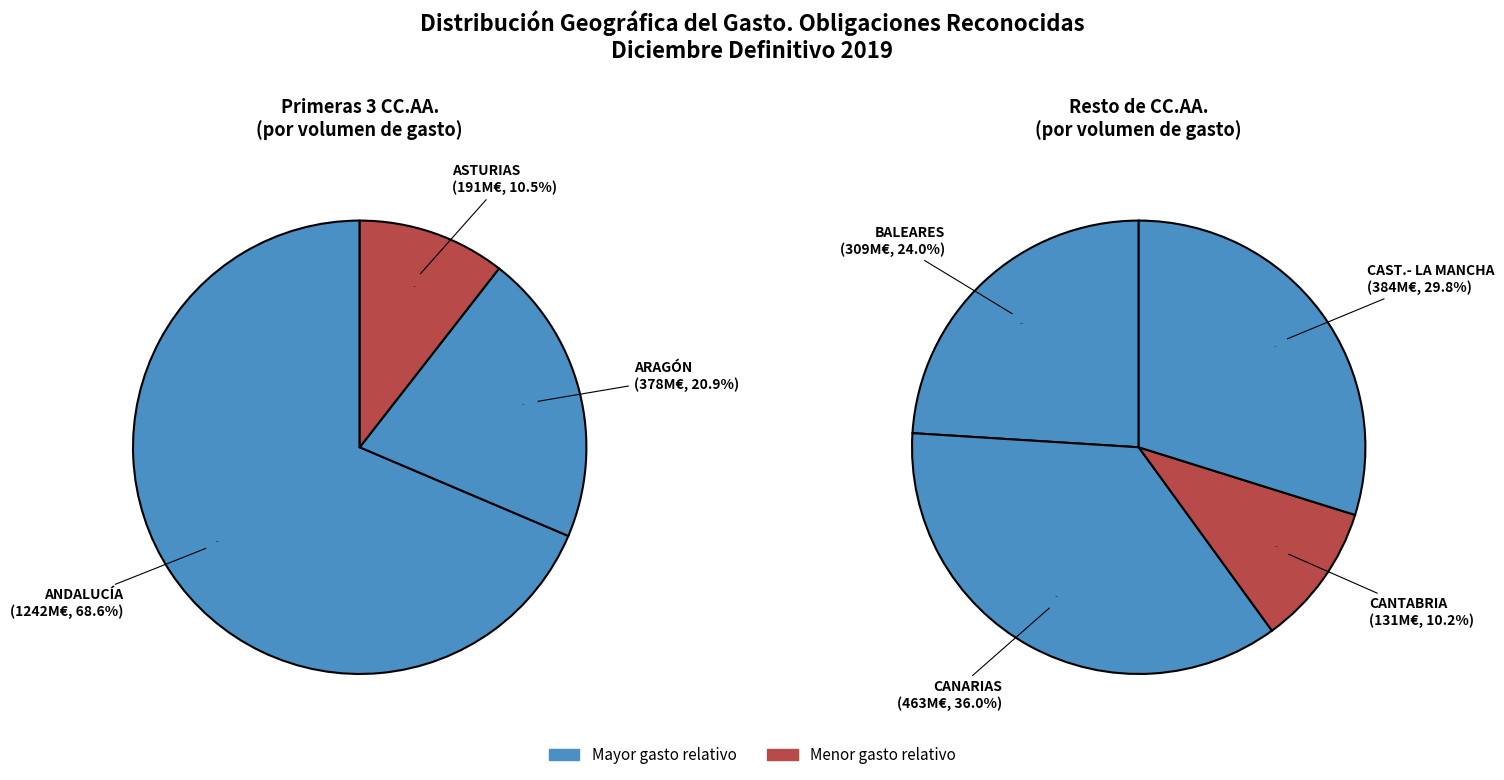

What is the largest slice in the pie chart?

C.A. DE ANDALUCÍA